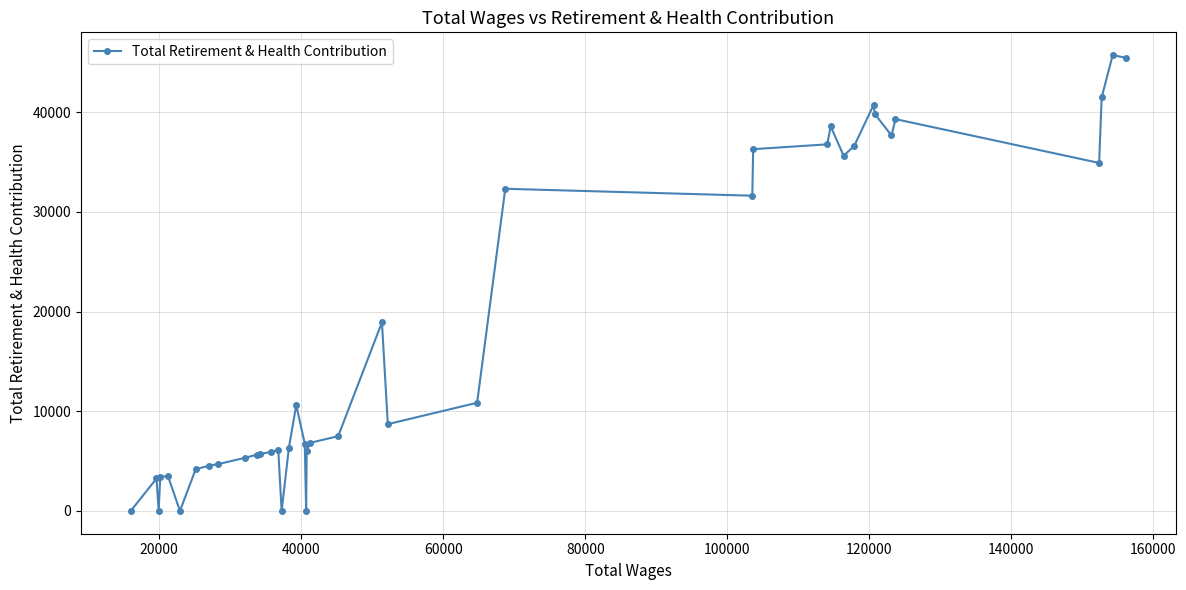

What is the sum of all values?

707938